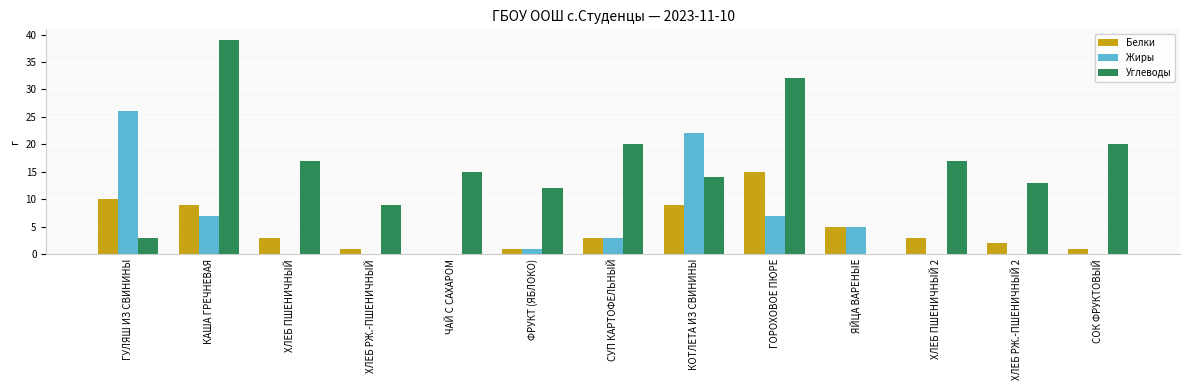

Is the value of Углеводы at ЧАЙ С САХАРОМ greater than the value of Жиры at ГОРОХОВОЕ ПЮРЕ?

Yes